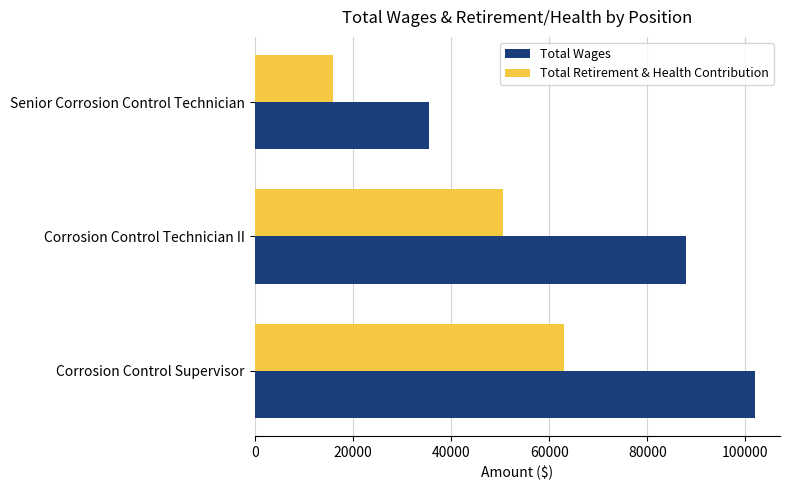

How many data points does each series have?

3